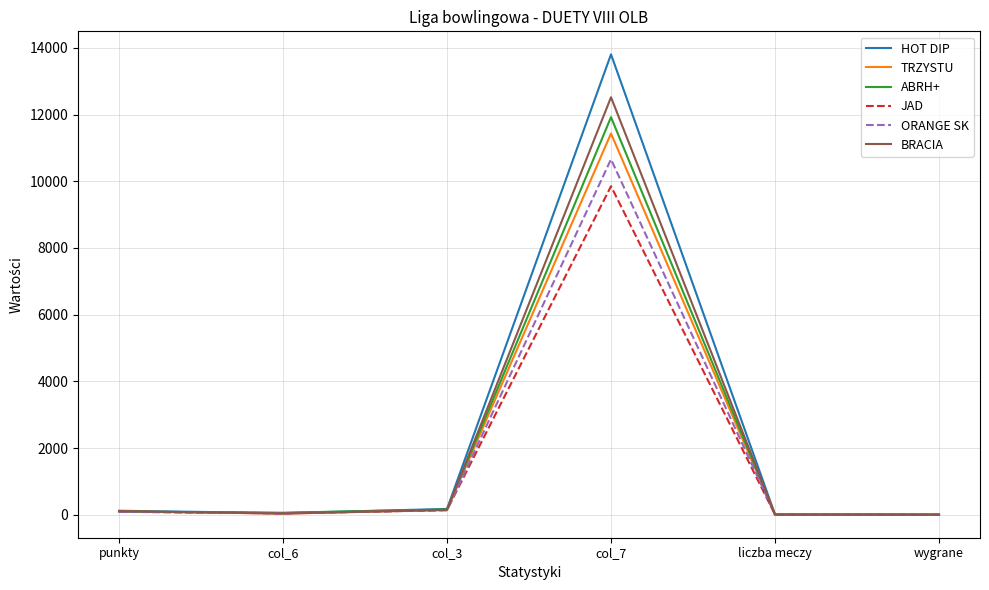

At how many categories does at least one series exceed 13227?

1